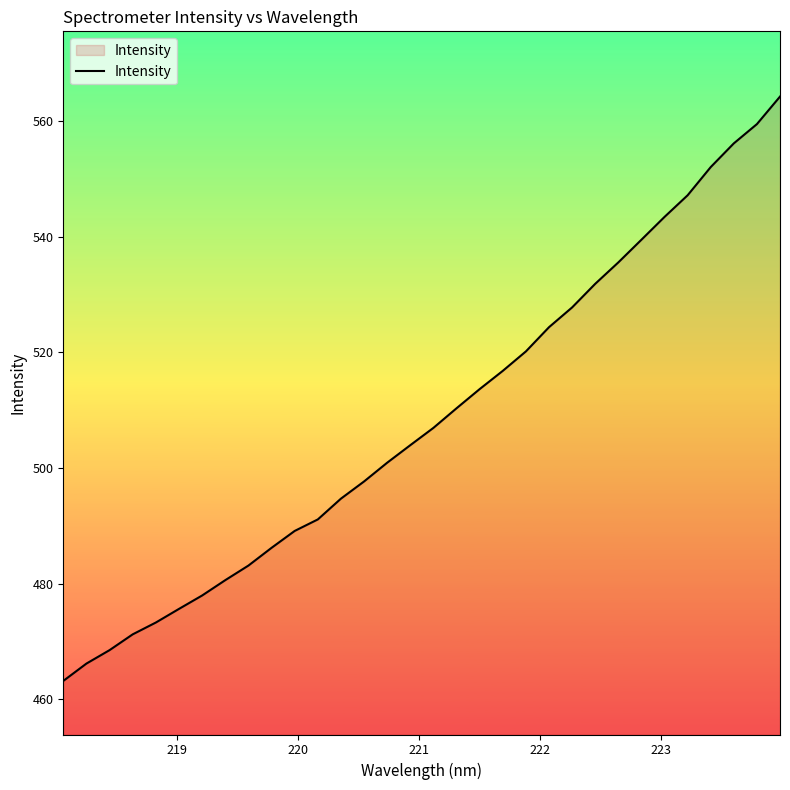

Reading left to right, what are all the values shown in this chart?

463.2	466.2	468.5	471.2	473.3	475.6	478.0	480.6	483.1	486.2	489.1	491.1	494.7	497.7	500.9	504.0	507.0	510.3	513.7	516.8	520.2	524.4	527.8	531.9	535.6	539.5	543.4	547.2	552.1	556.2	559.5	564.2